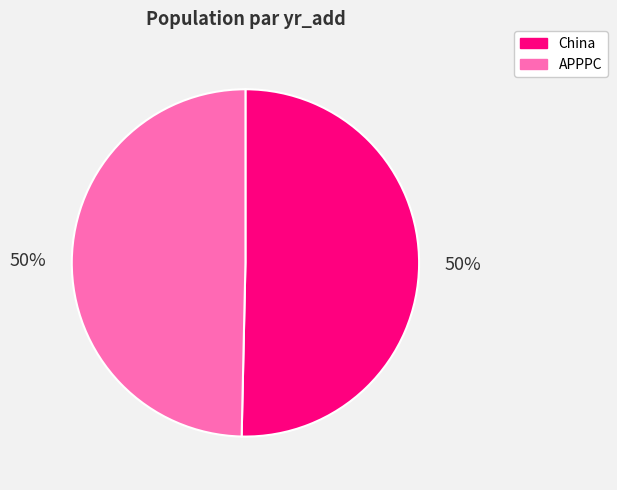

To the nearest percent, what is the average slice percentage?

50%